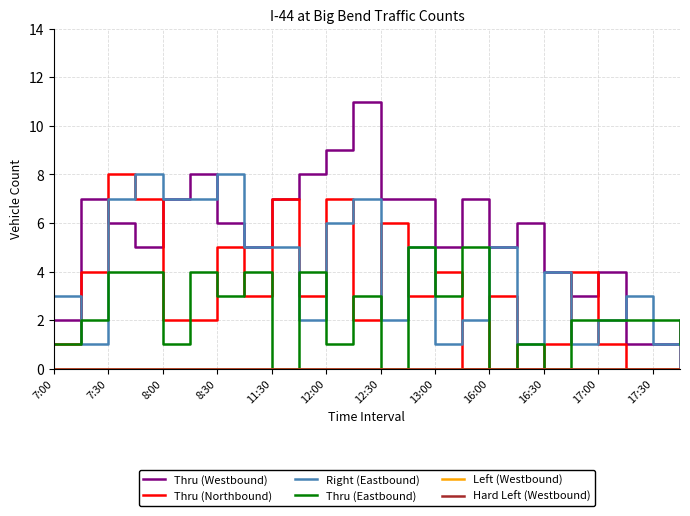

What is the value of the Thru (Northbound) point at the 20th from the left?

4